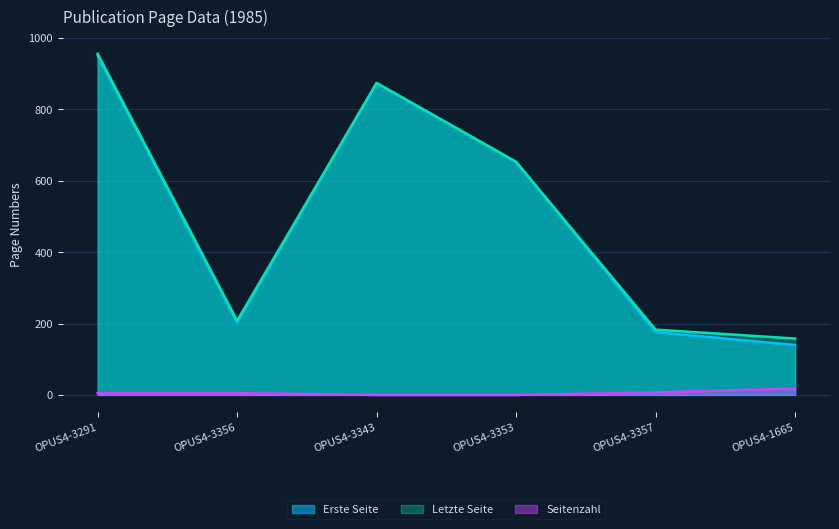

Reading right to left, list all the values displayed in this chart.

Erste Seite: OPUS4-1665=140	OPUS4-3357=176	OPUS4-3353=653	OPUS4-3343=874	OPUS4-3356=203	OPUS4-3291=951
Letzte Seite: OPUS4-1665=158	OPUS4-3357=183	OPUS4-3353=653	OPUS4-3343=874	OPUS4-3356=208	OPUS4-3291=956
Seitenzahl: OPUS4-1665=18	OPUS4-3357=7	OPUS4-3353=0	OPUS4-3343=0	OPUS4-3356=5	OPUS4-3291=5